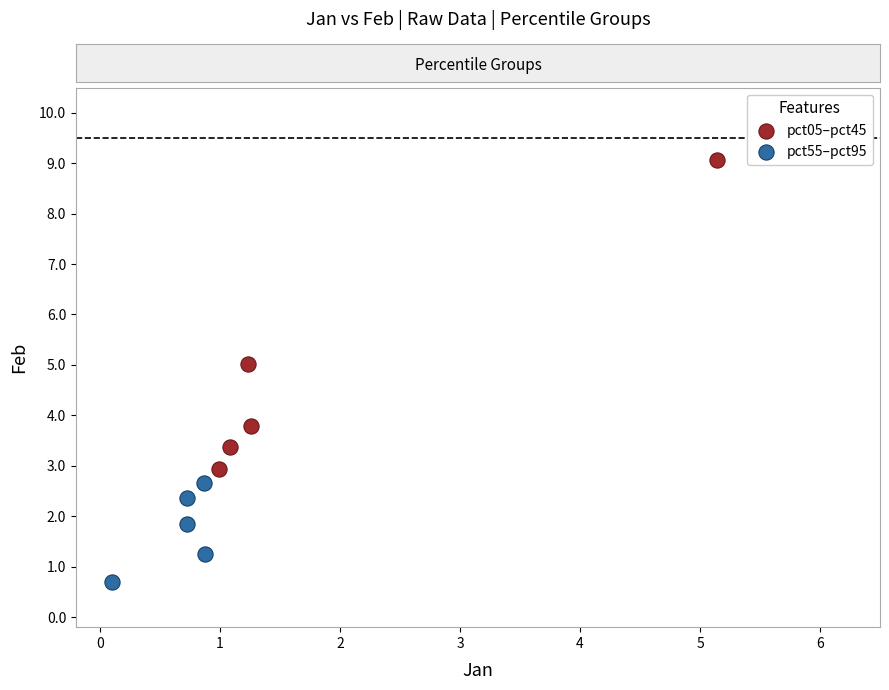

Which series has the largest Y range (max minus min)?

pct05–pct45